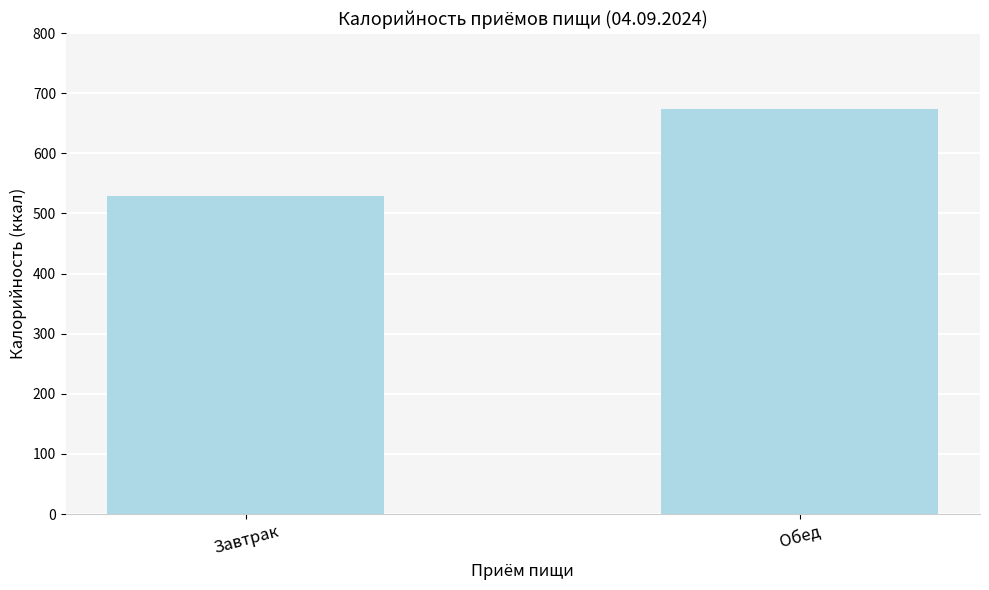

The value at Обед is 673.3. True or false?

True